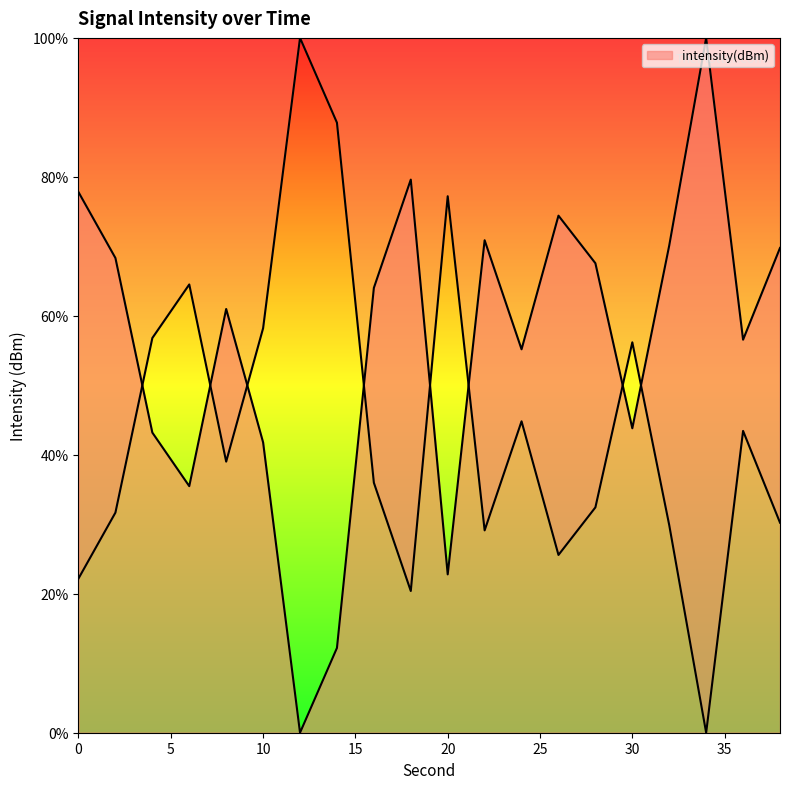

At which category does the data reach its first local peak?

8